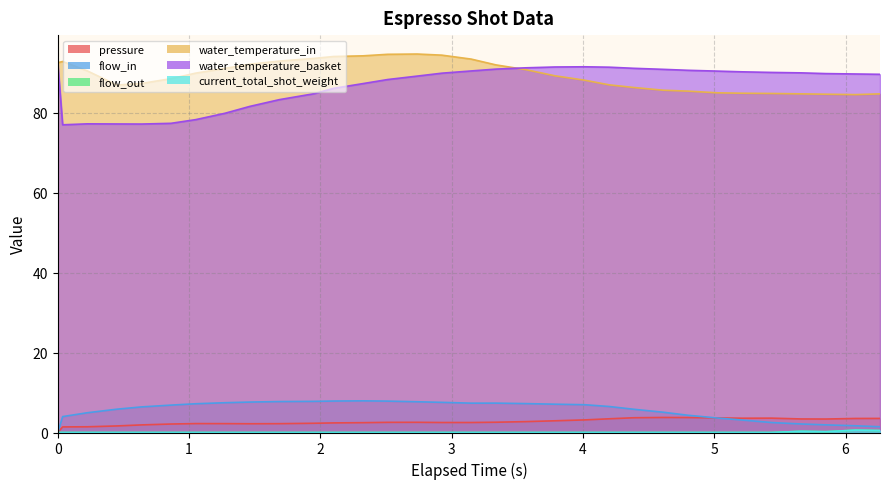

At how many categories does at least one series exceed 18?

32